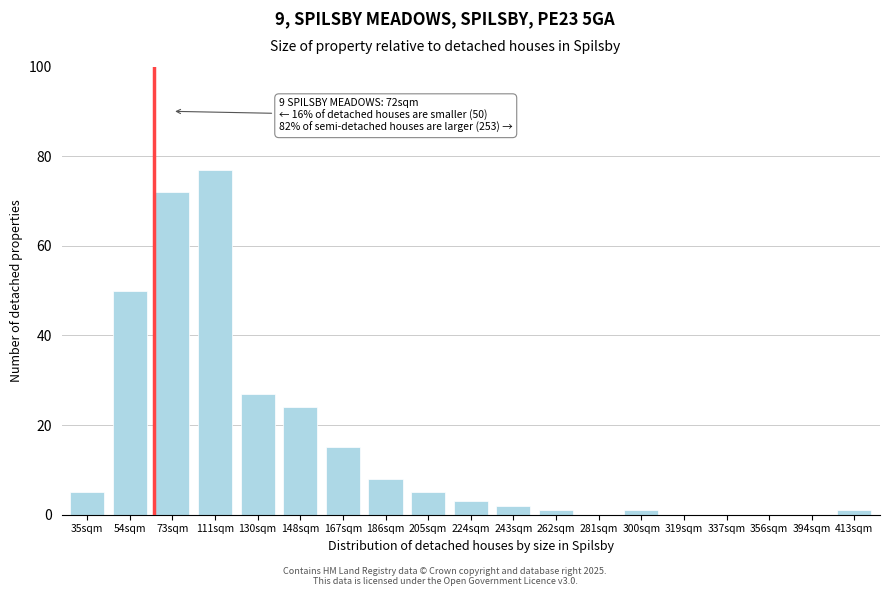

Reading right to left, transcribe all the data shown in this chart.

413sqm=1	394sqm=0	356sqm=0	337sqm=0	319sqm=0	300sqm=1	281sqm=0	262sqm=1	243sqm=2	224sqm=3	205sqm=5	186sqm=8	167sqm=15	148sqm=24	130sqm=27	111sqm=77	73sqm=72	54sqm=50	35sqm=5